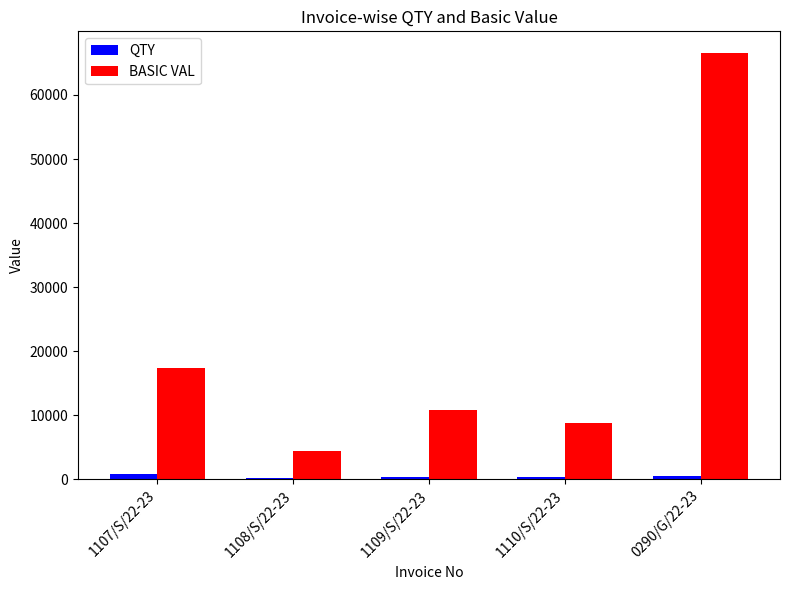

What is the sum of all QTY values?

2200